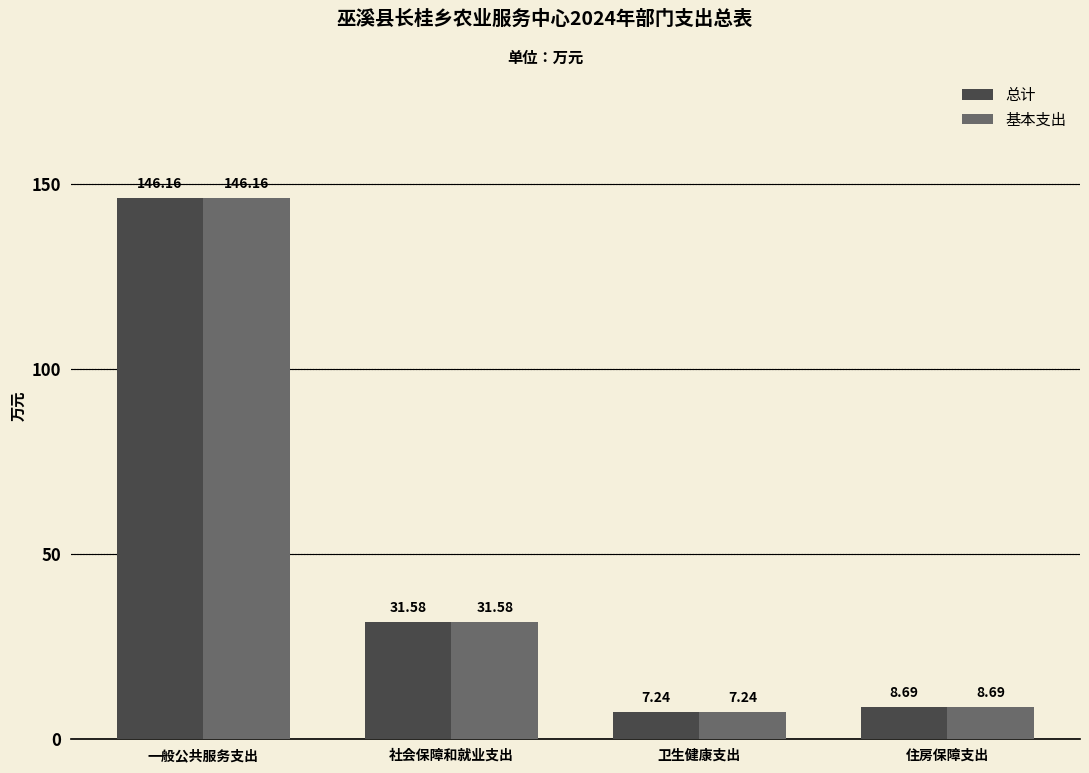

How many groups of bars are there?

4